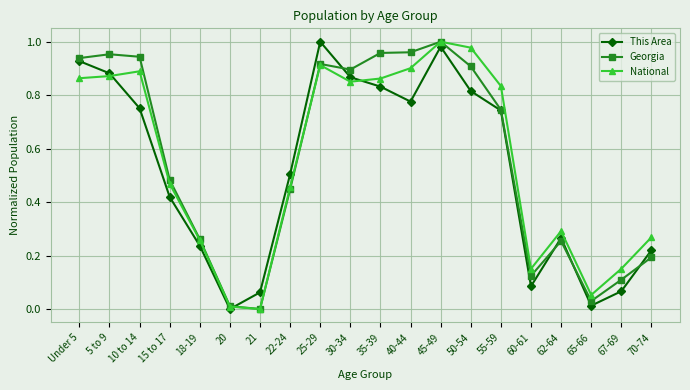

What is the label of the 14th point from the right?

21